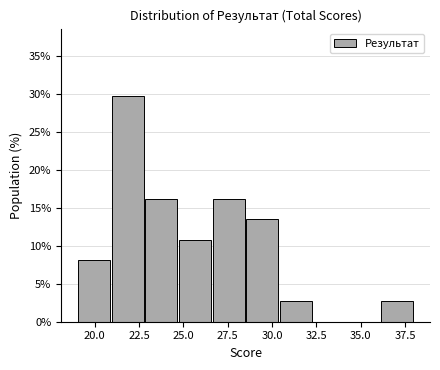

Around what value on the x-axis is the tallest bar? Give the approximate position of its centre, as read against the axis.

22.0